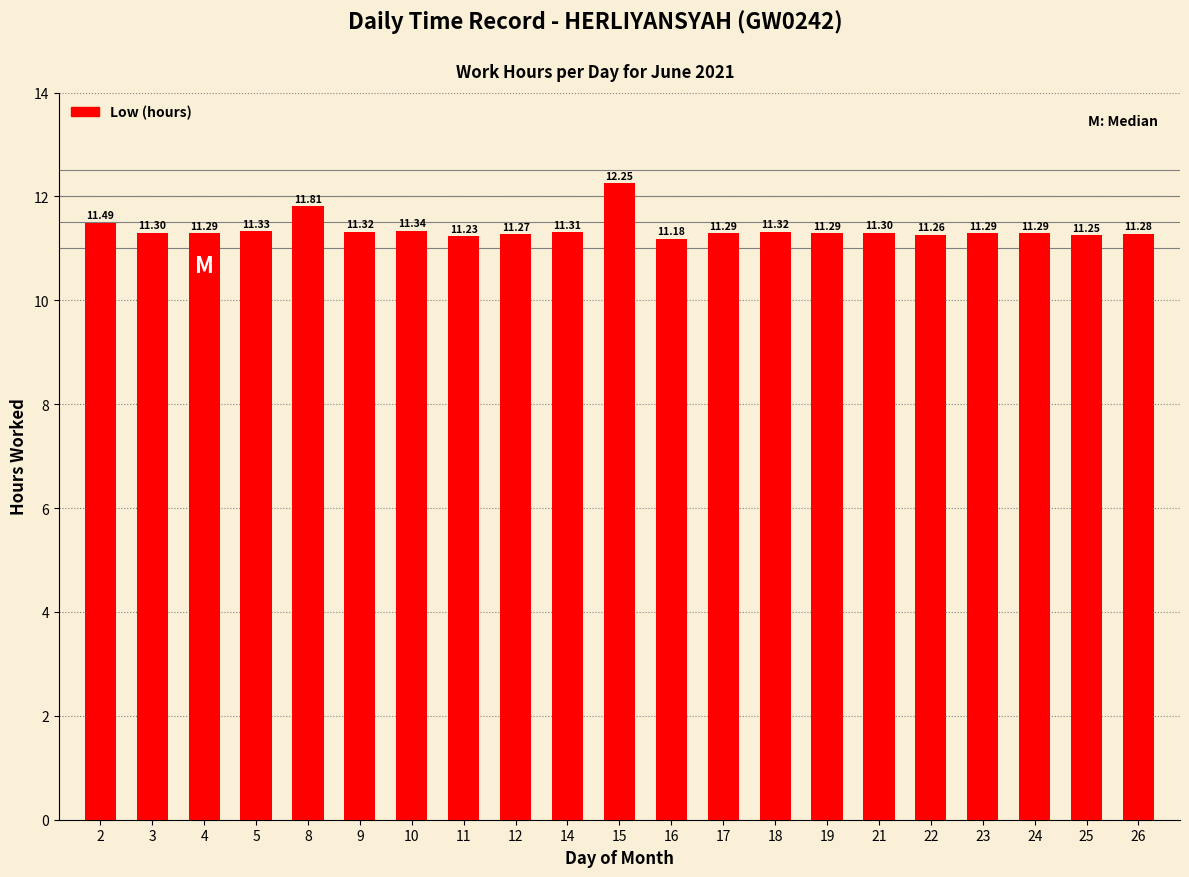

Which category has the highest value across all series?

15